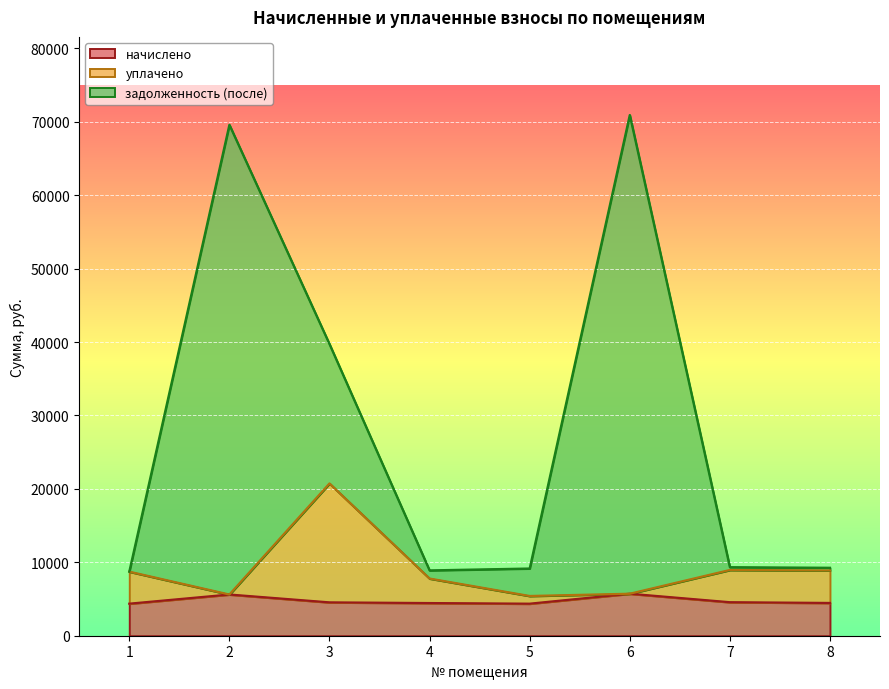

Rank the series by their average value, from highest to lowest.

задолженность (после), уплачено, начислено